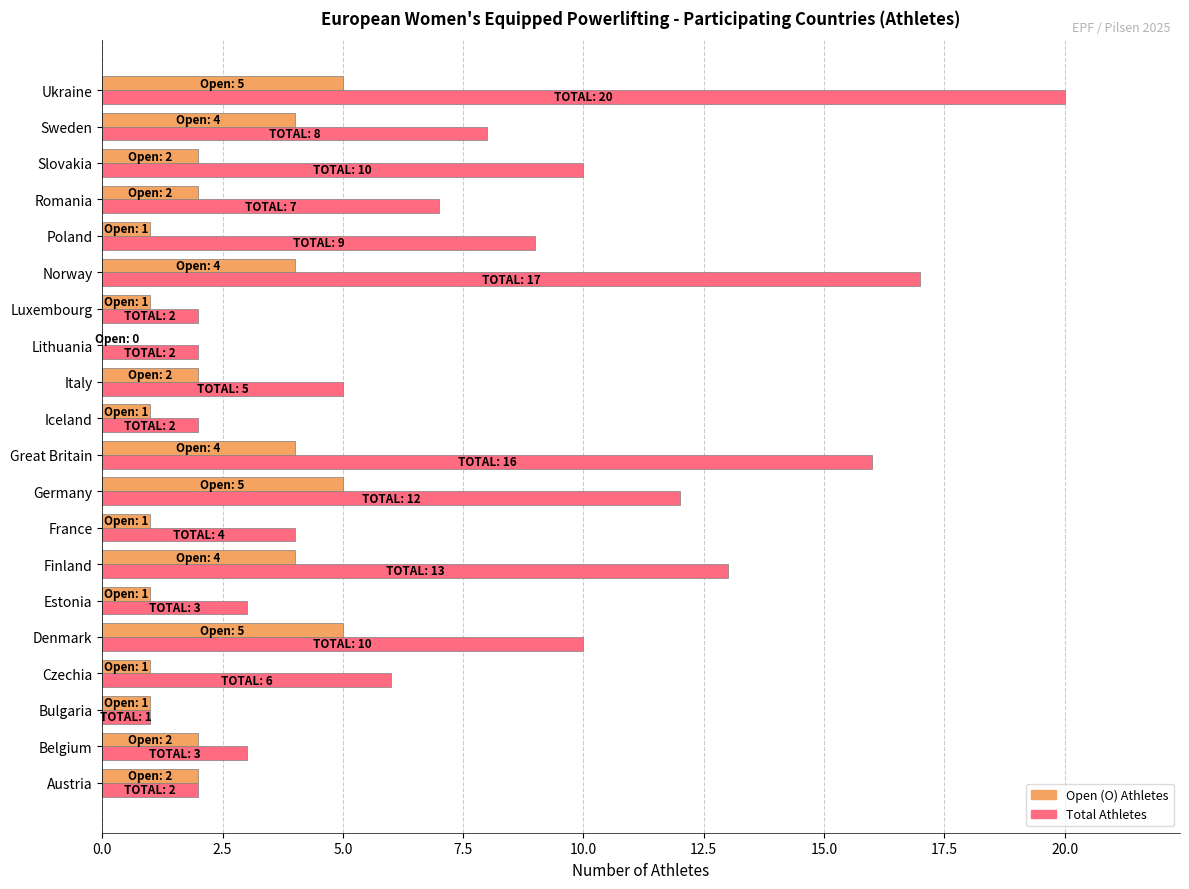

Which category has the highest value across all series?

Ukraine